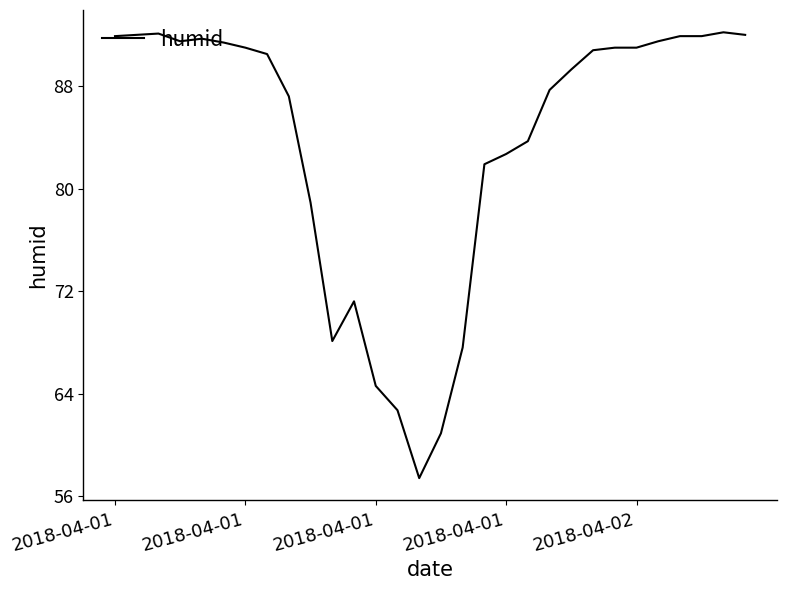

What is the smallest value displayed?

57.4